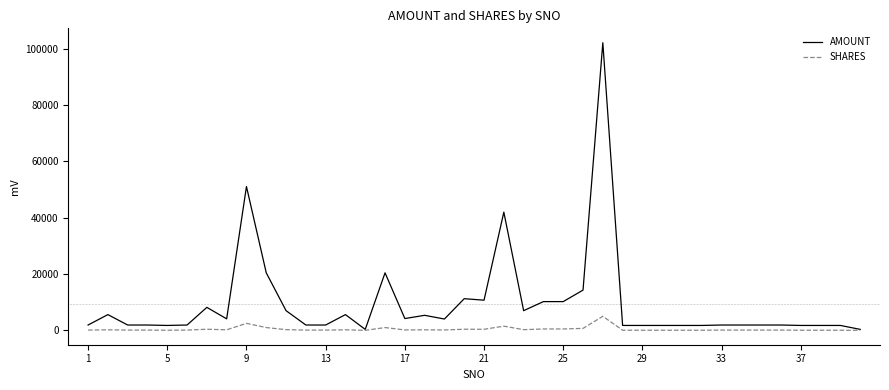

Which series has the largest range (max minus min)?

AMOUNT